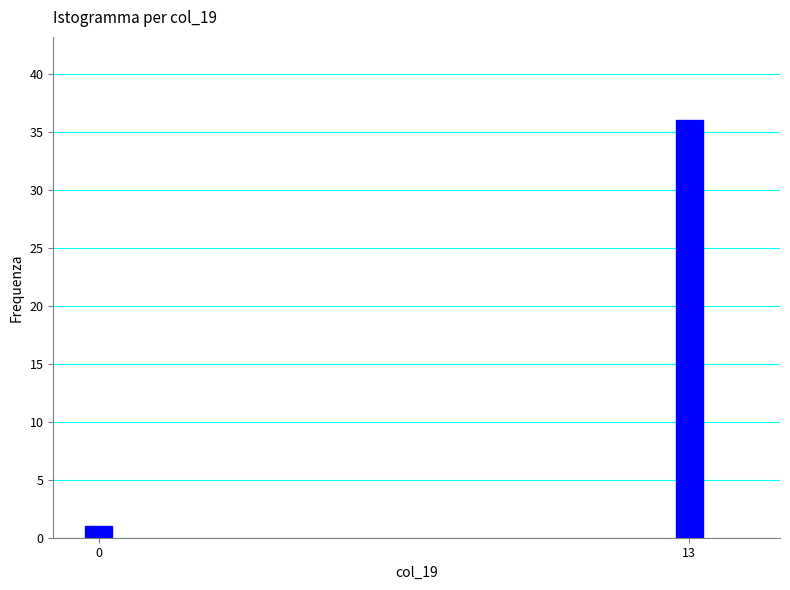

Reading left to right, extract all data points from this chart.

1	36